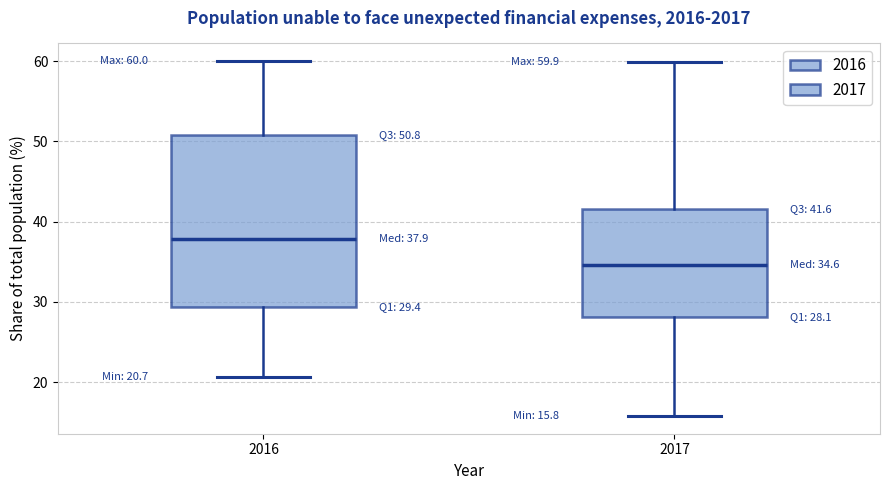

Which box is the tallest, from its lower edge to its upper edge?

2016